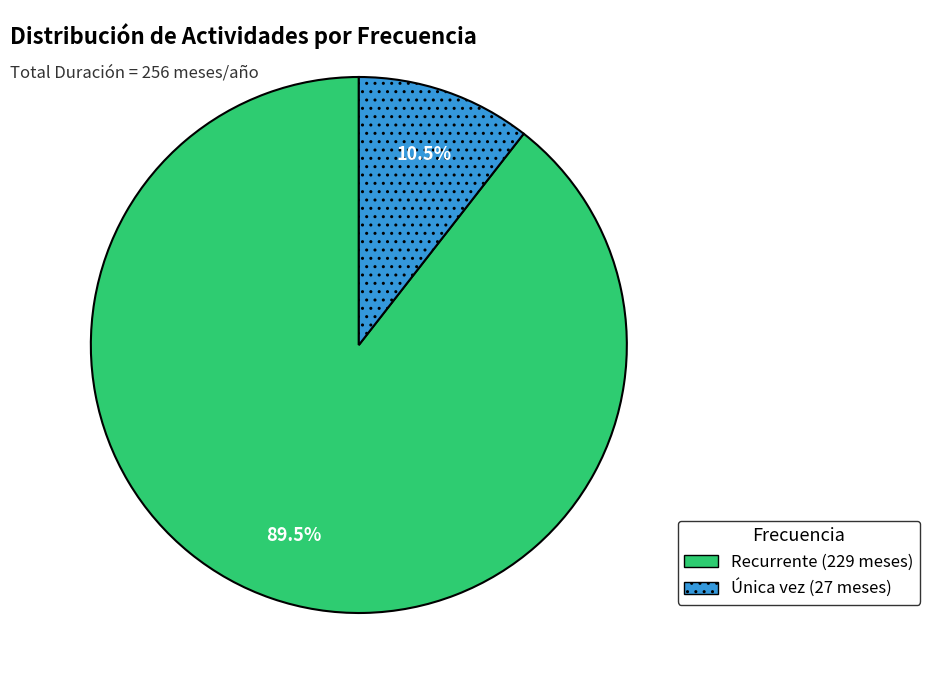

Is there a majority slice in this chart?

Yes